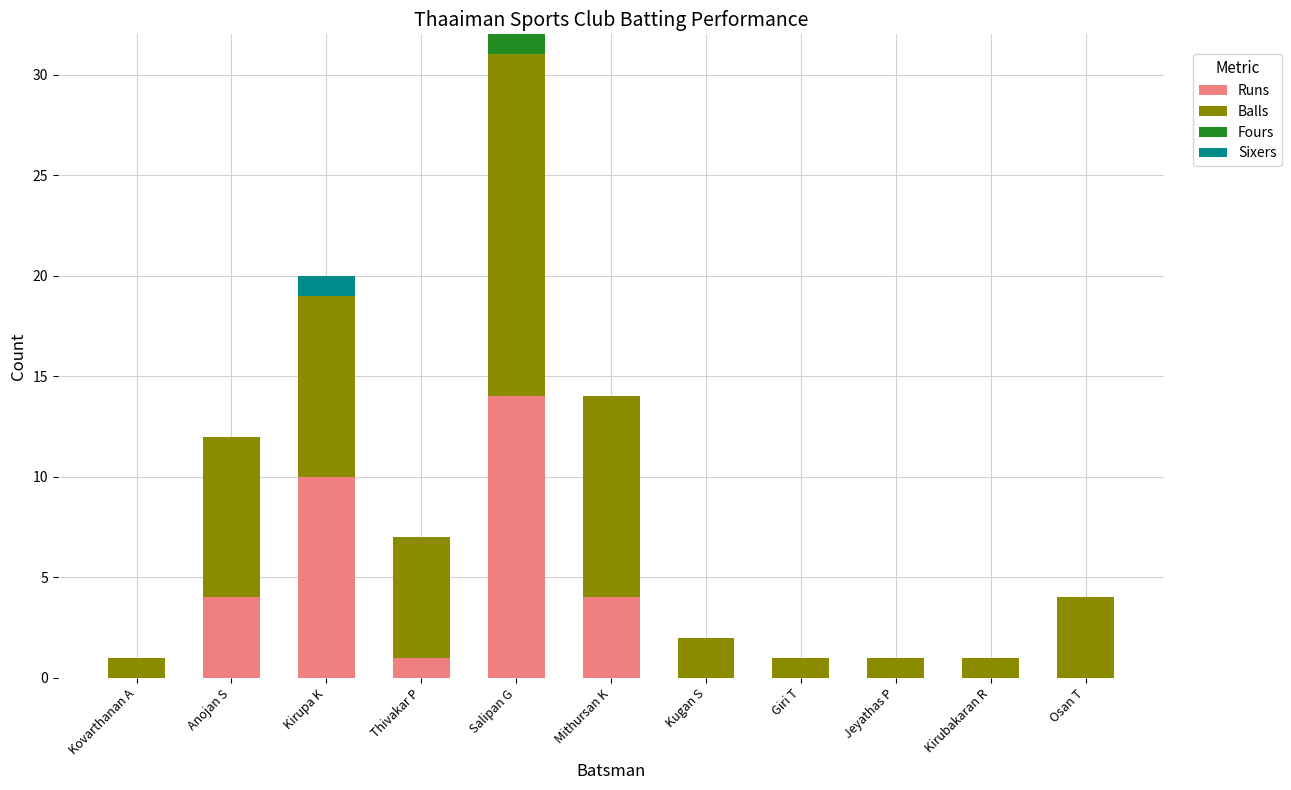

What is the sum of the Runs values at Kovarthanan A and Salipan G?

14